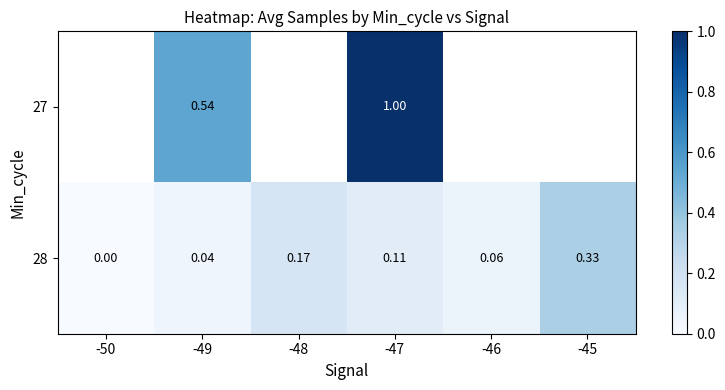

Is the value of 28 at -48 greater than the value of 27 at -49?

No